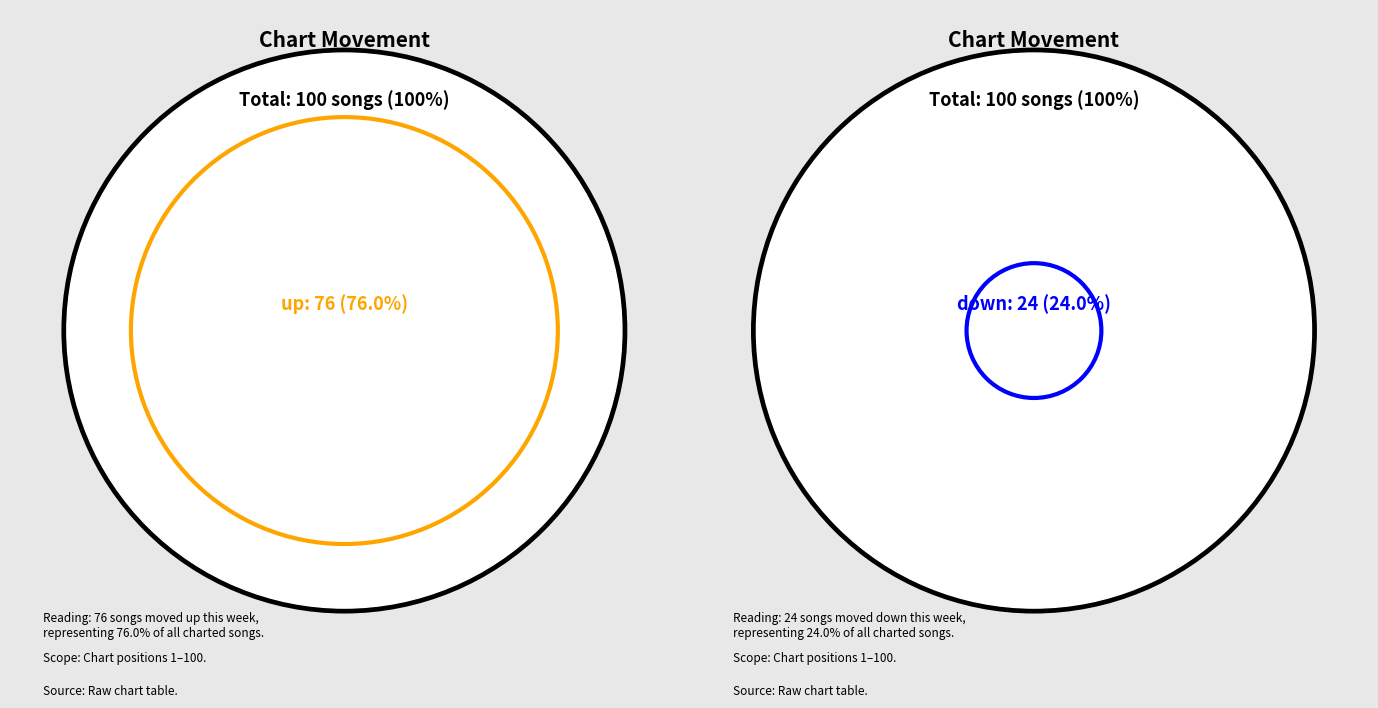

True or false: down accounts for 34% of the total.

False